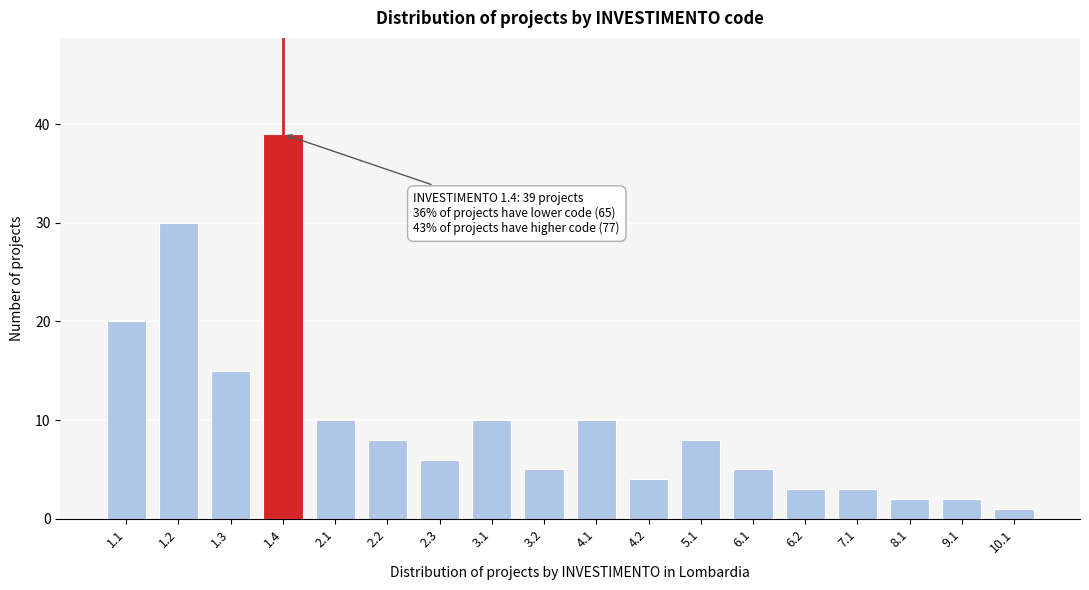

Reading right to left, extract all data points from this chart.

10.1=1	9.1=2	8.1=2	7.1=3	6.2=3	6.1=5	5.1=8	4.2=4	4.1=10	3.2=5	3.1=10	2.3=6	2.2=8	2.1=10	1.4=39	1.3=15	1.2=30	1.1=20